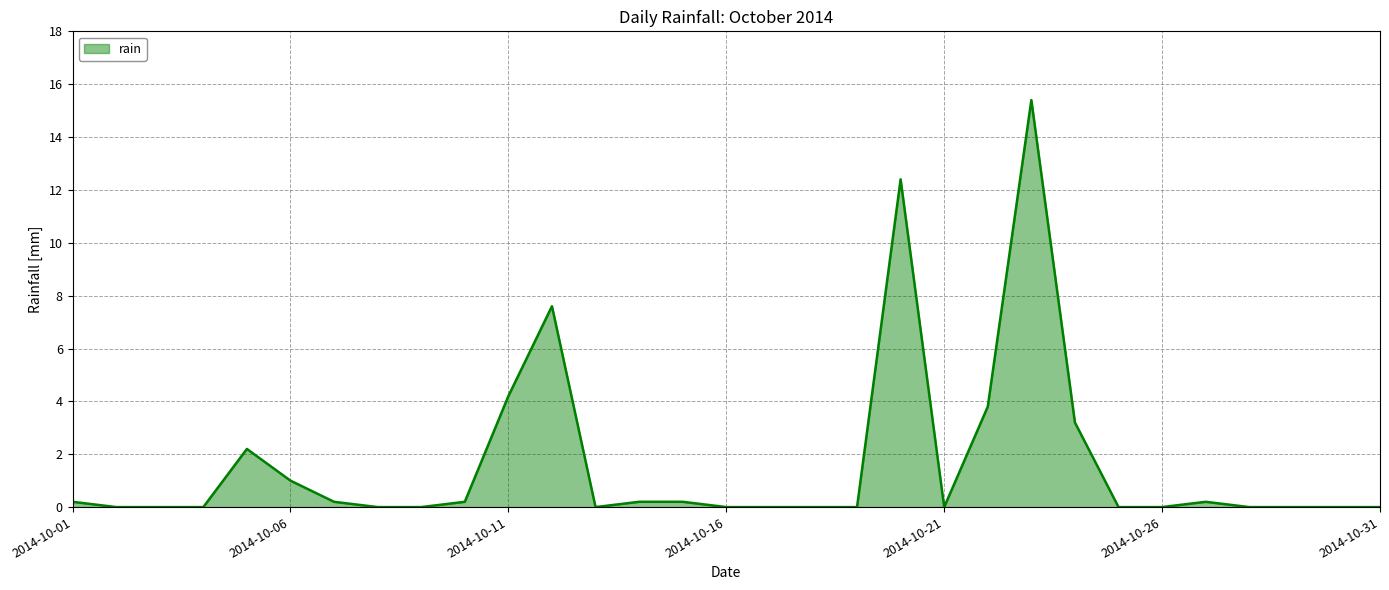

What is the maximum value shown in the chart?

15.4